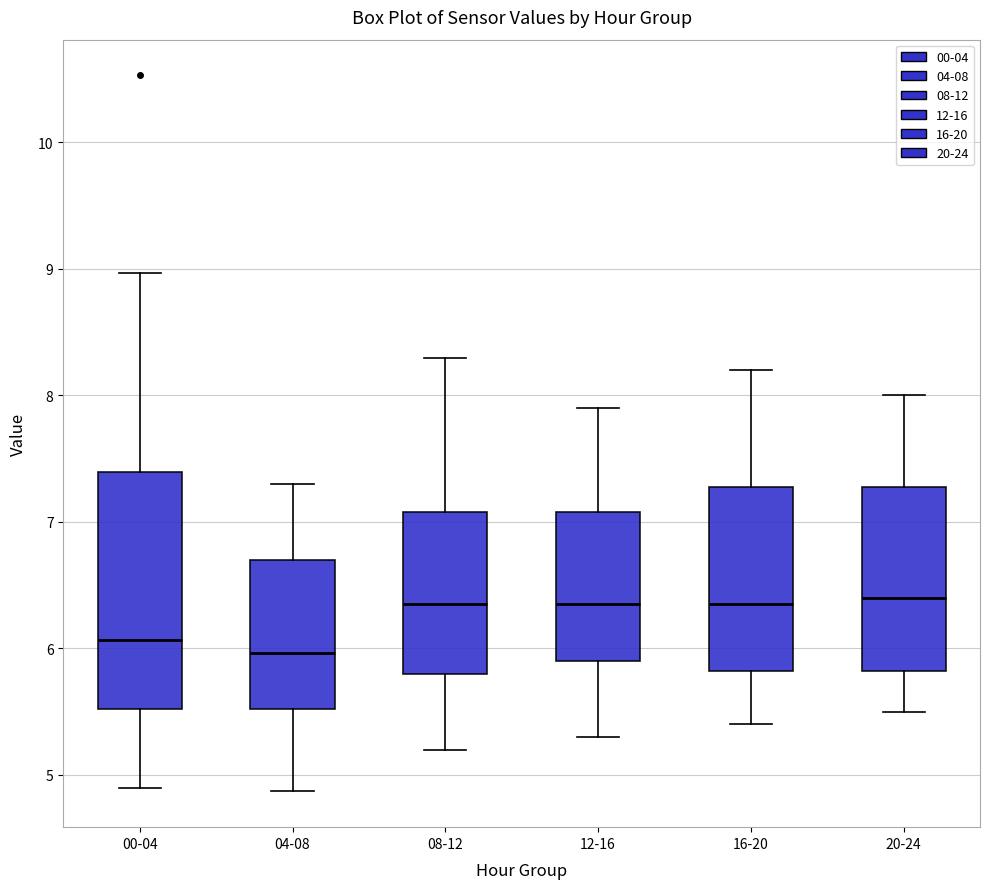

Where does the lower whisker of the box for 04-08 end on the y-axis? The values are not printed on the chart, so give them approximately, as read against the axis.

4.9